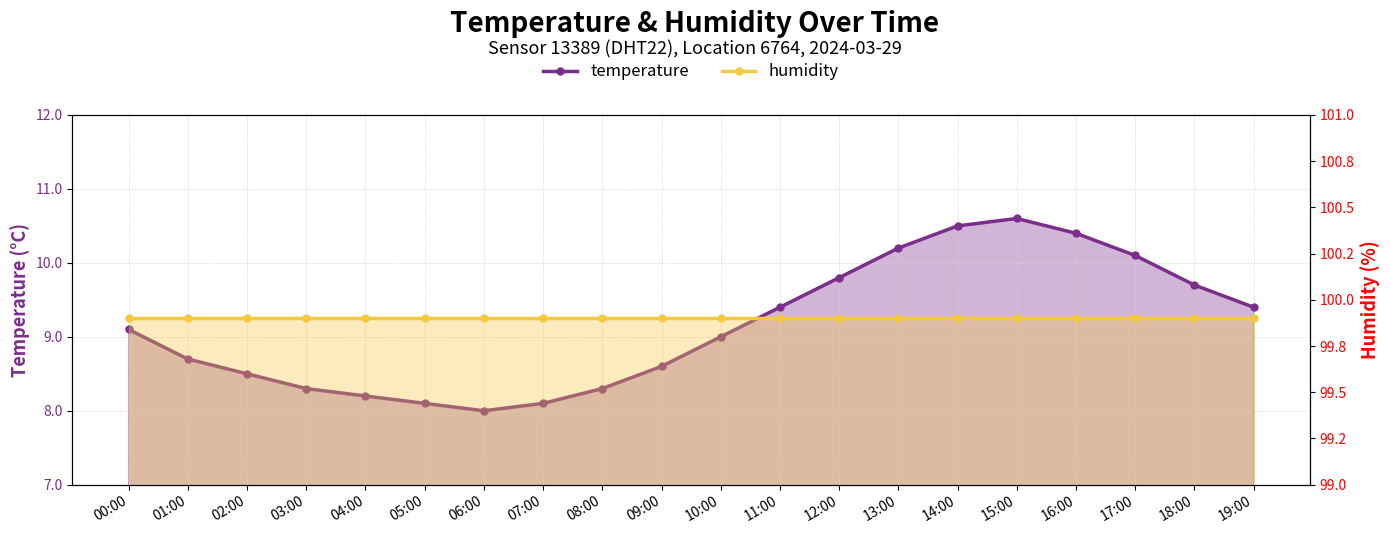

How many lines are shown in the chart?

2